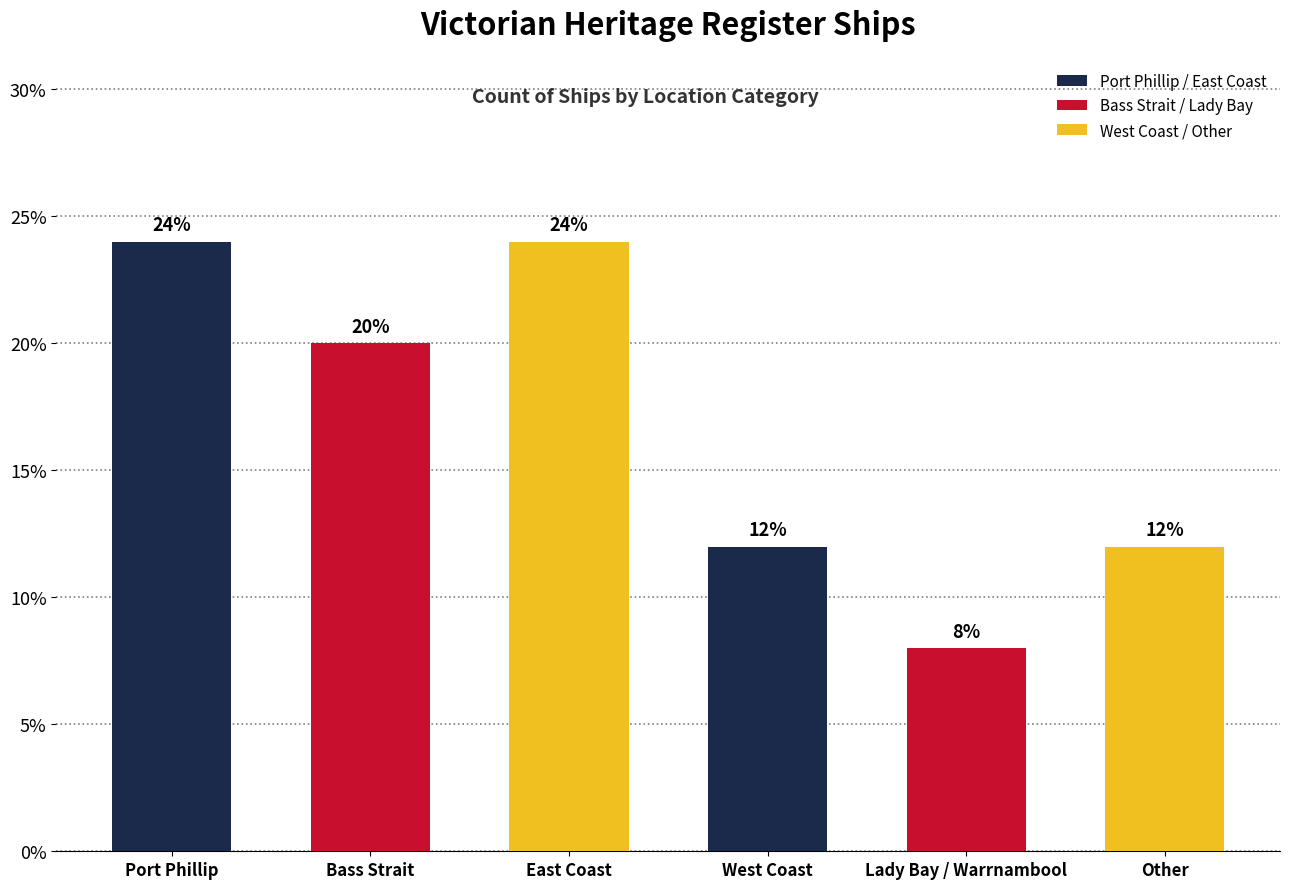

Which has a higher value, Port Phillip or West Coast?

Port Phillip